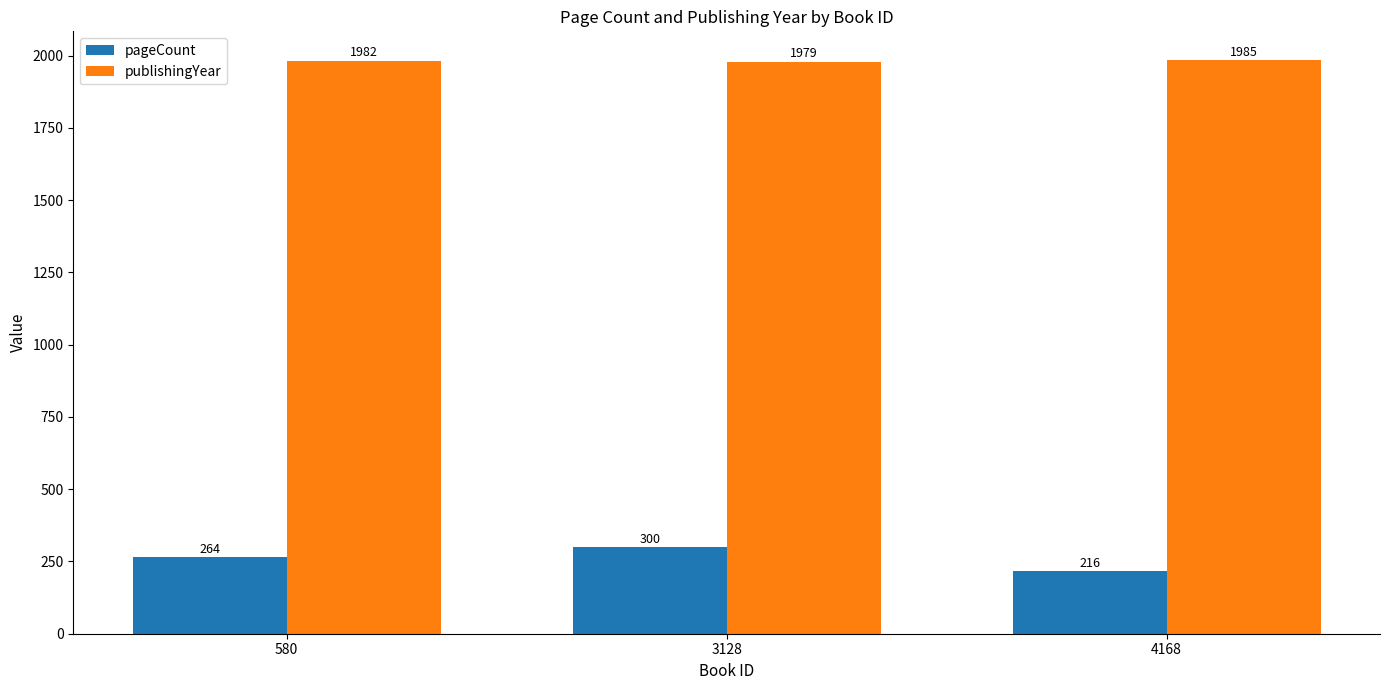

What is the average value of the publishingYear series?

1982